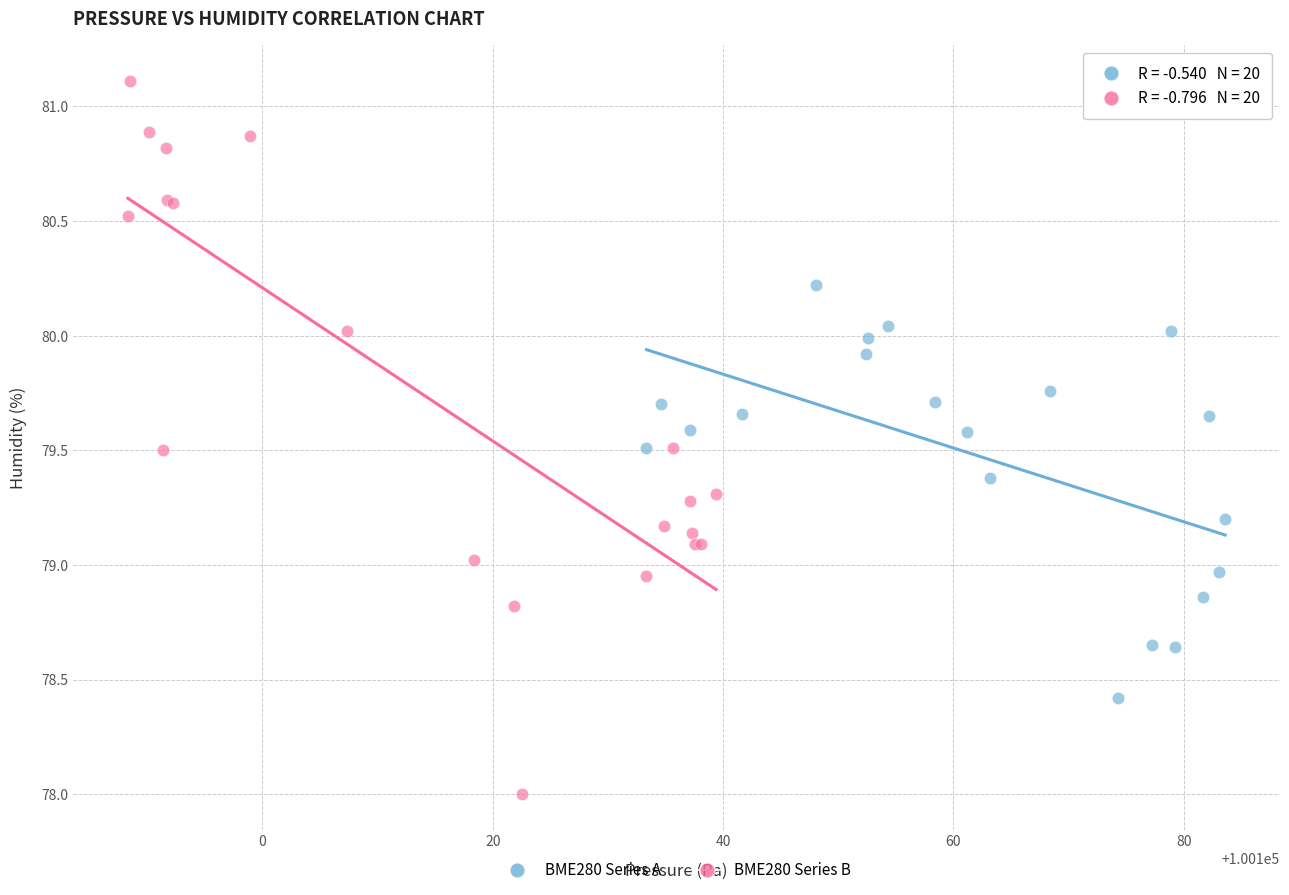

What are all the series names shown in the legend?

BME280 Series A, BME280 Series B